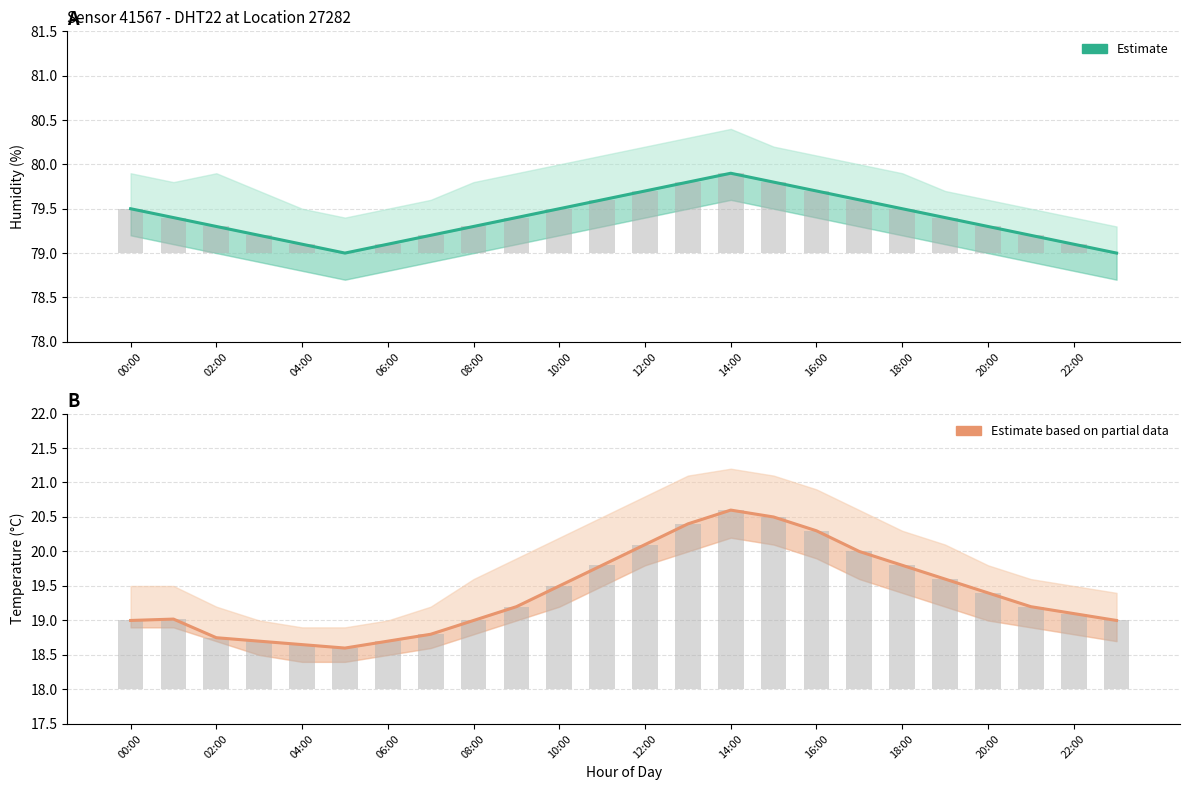

What is the maximum value for Estimate based on partial data?

20.6